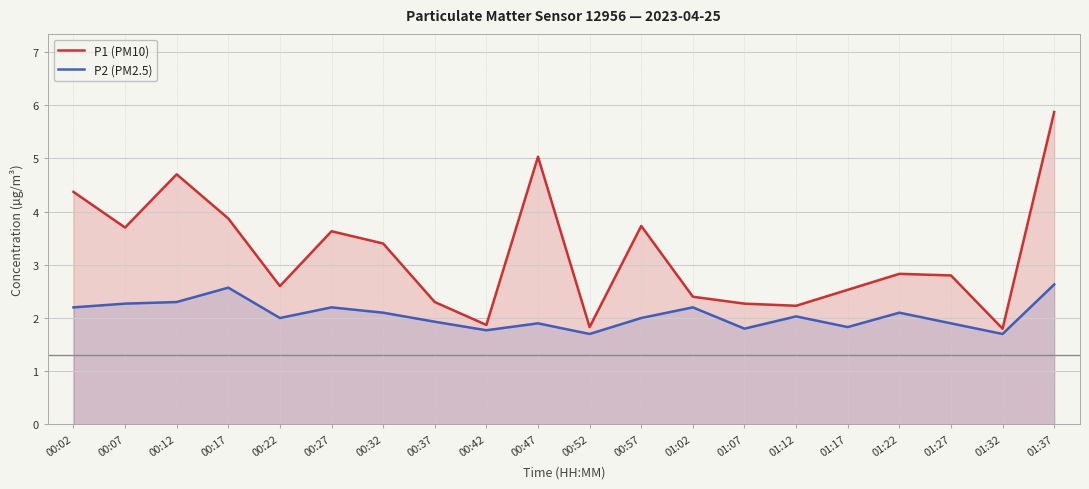

Reading left to right, extract all data points from this chart.

P1 (PM10): 4.4	3.7	4.7	3.9	2.6	3.6	3.4	2.3	1.9	5.0	1.8	3.7	2.4	2.3	2.2	2.5	2.8	2.8	1.8	5.9
P2 (PM2.5): 2.2	2.3	2.3	2.6	2.0	2.2	2.1	1.9	1.8	1.9	1.7	2.0	2.2	1.8	2.0	1.8	2.1	1.9	1.7	2.6